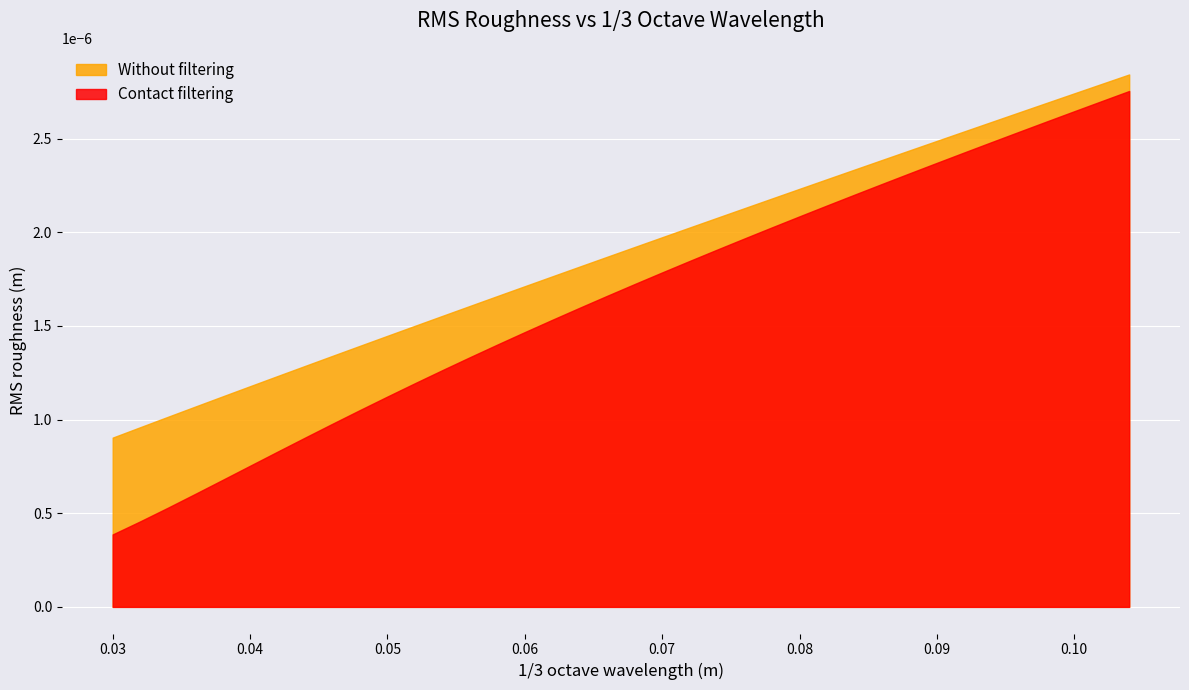

True or false: Contact filtering and Without filtering intersect in this chart.

False